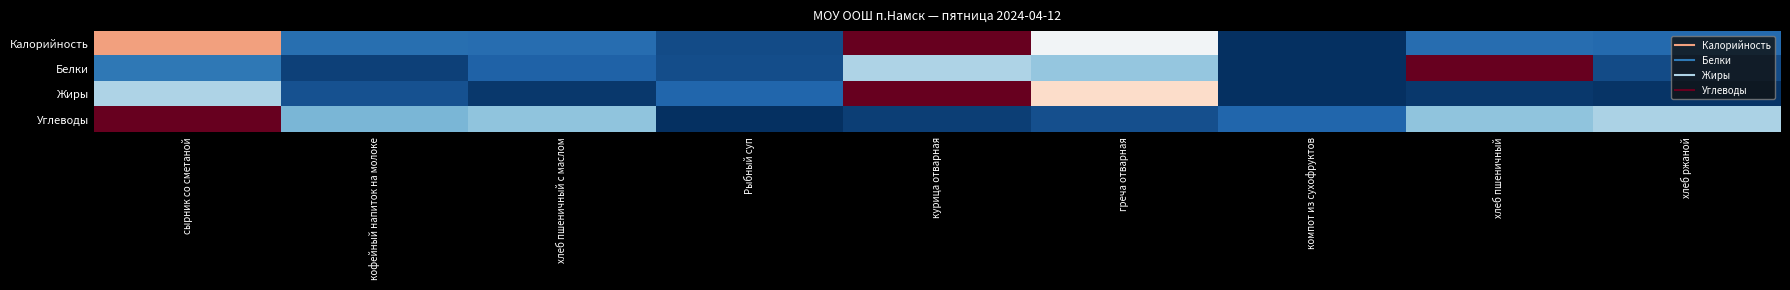

Reading left to right, extract all data points from this chart.

Калорийность: сырник со сметаной=0.7	кофейный напиток на молоке=0.1	хлеб пшеничный с маслом=0.1	Рыбный суп=0.1	курица отварная=1.0	греча отварная=0.5	компот из сухофруктов=0.0	хлеб пшеничный=0.1	хлеб ржаной=0.1
Белки: сырник со сметаной=0.1	кофейный напиток на молоке=0.0	хлеб пшеничный с маслом=0.1	Рыбный суп=0.1	курица отварная=0.3	греча отварная=0.3	компот из сухофруктов=0.0	хлеб пшеничный=1.0	хлеб ржаной=0.1
Жиры: сырник со сметаной=0.3	кофейный напиток на молоке=0.1	хлеб пшеничный с маслом=0.0	Рыбный суп=0.1	курица отварная=1.0	греча отварная=0.6	компот из сухофруктов=0.0	хлеб пшеничный=0.0	хлеб ржаной=0.0
Углеводы: сырник со сметаной=1.0	кофейный напиток на молоке=0.3	хлеб пшеничный с маслом=0.3	Рыбный суп=0.0	курица отварная=0.0	греча отварная=0.1	компот из сухофруктов=0.1	хлеб пшеничный=0.3	хлеб ржаной=0.3